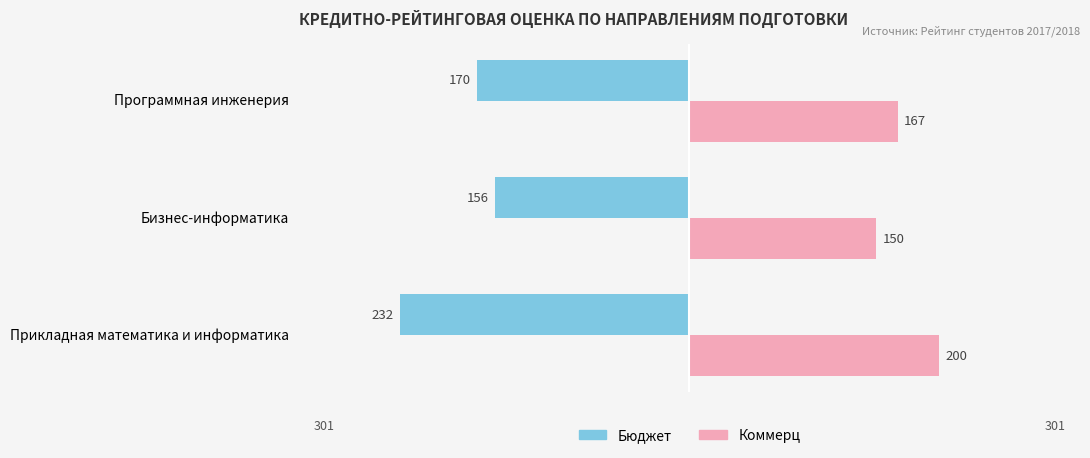

What are all the series names shown in the legend?

Бюджет, Коммерц